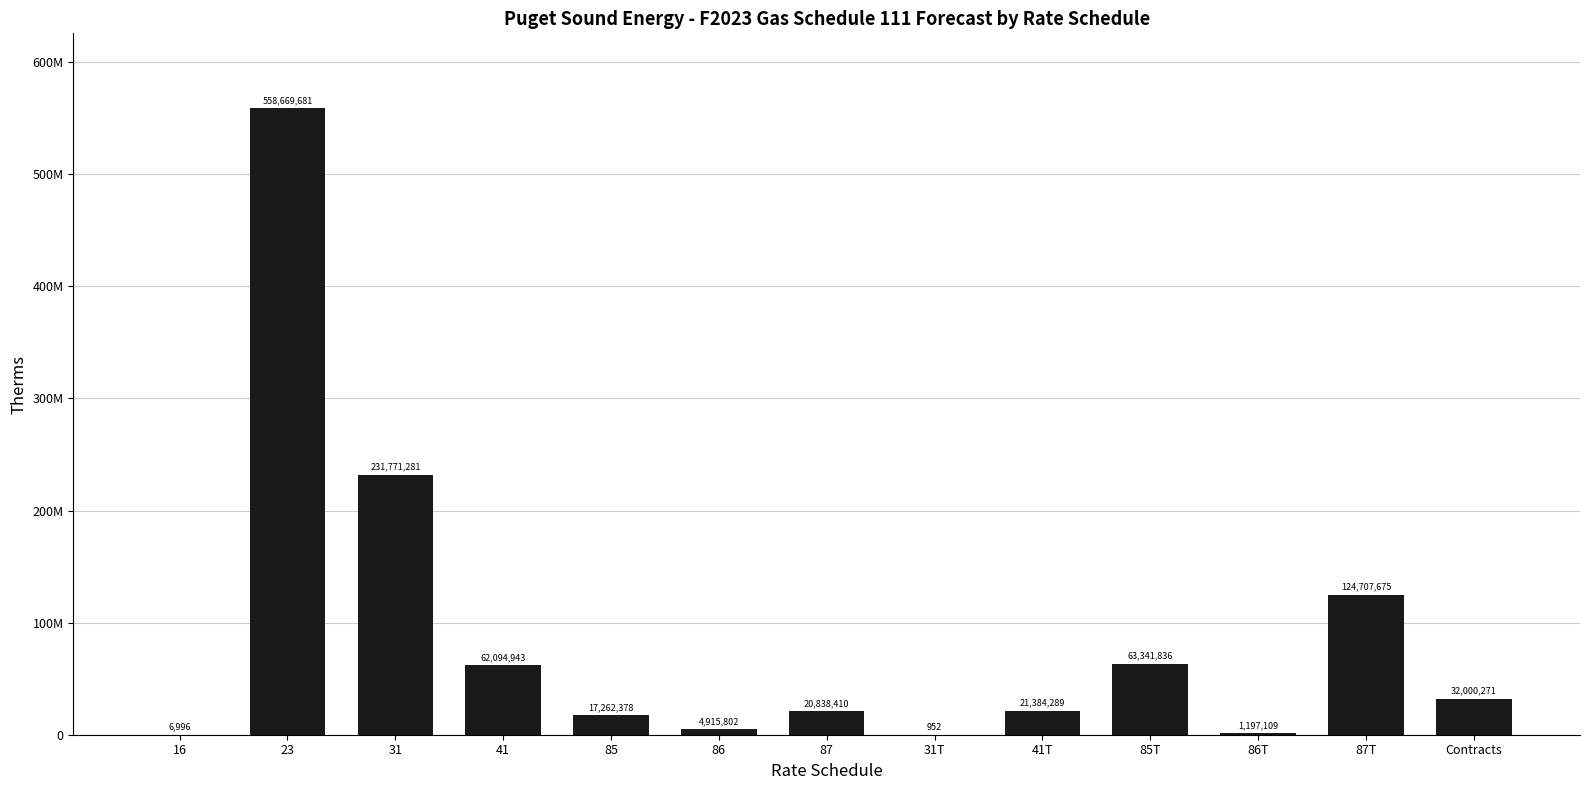

What position from the right is 85T?

4